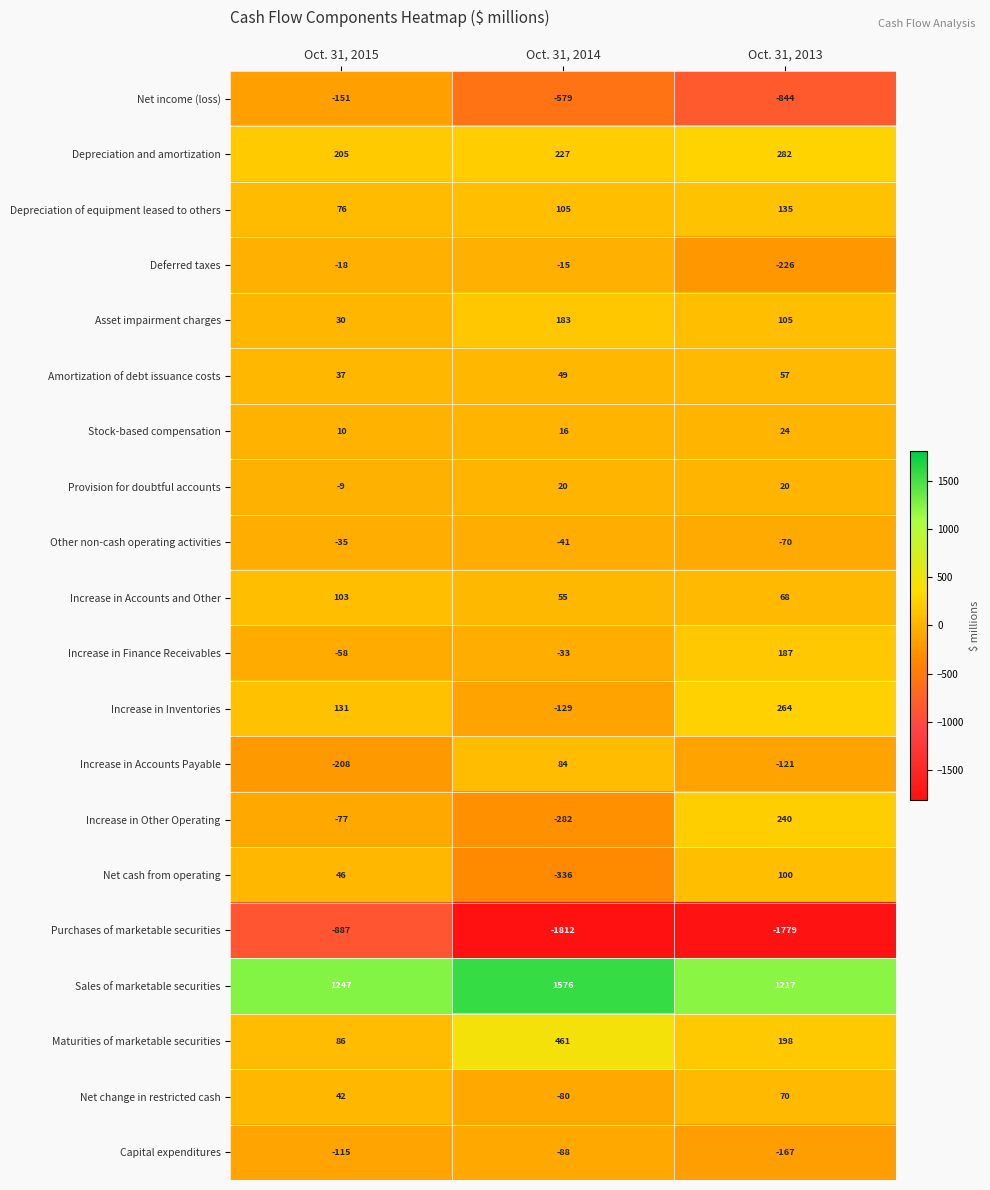

At which label does Capital expenditures first exceed -115?

Oct. 31, 2014